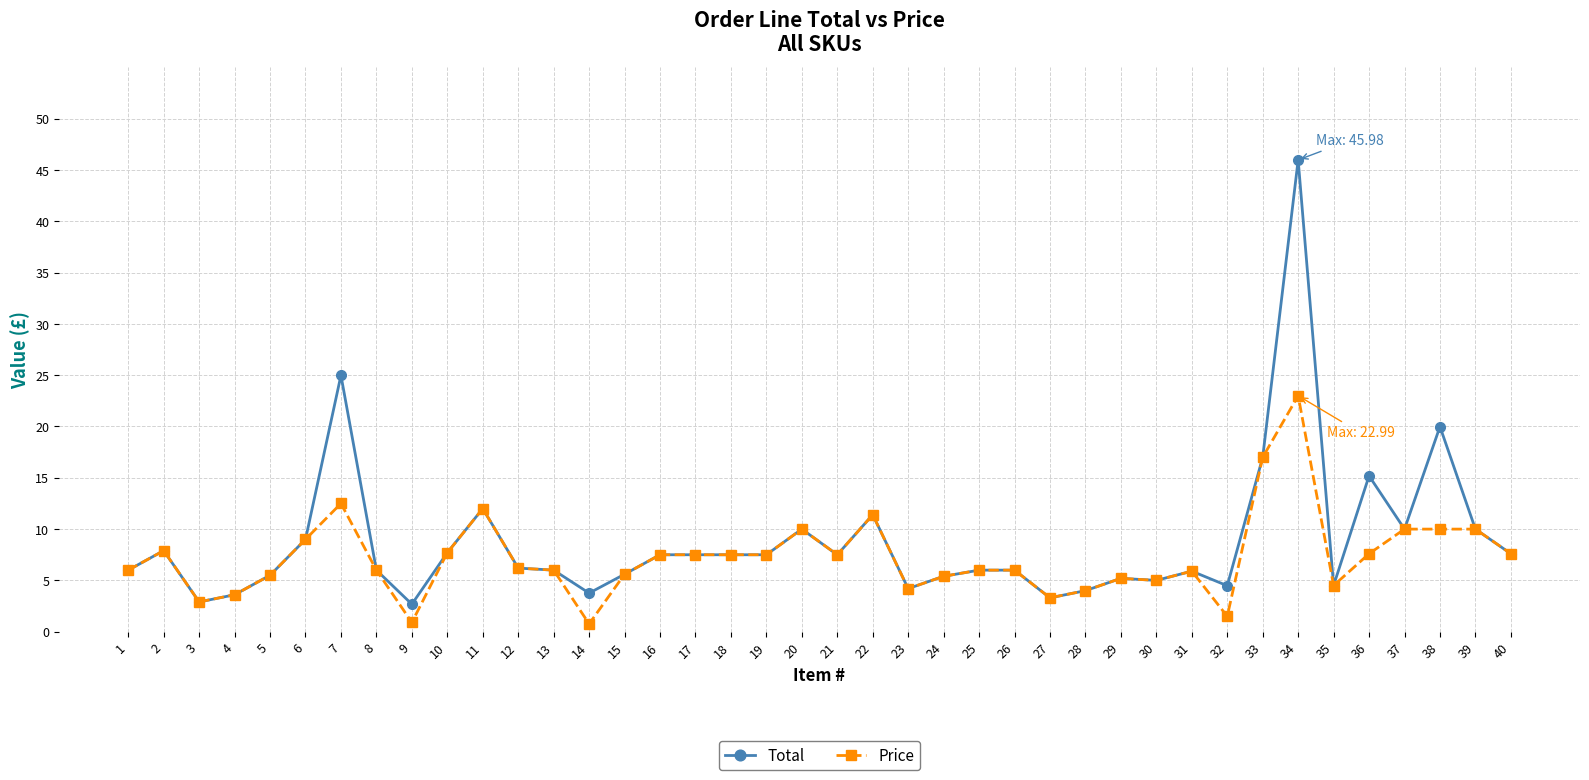

Does the chart display data point markers on the line(s)?

Yes